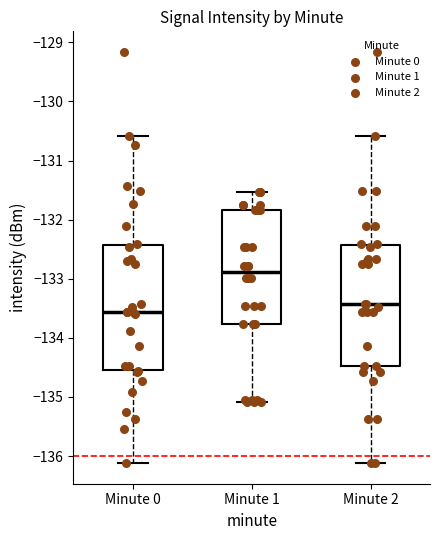

Reading left to right, read every box against the y-axis: the position of its median line, the range the box covers, and the ends of its whiskers. The values are not printed on the chart, so give them approximately, as read against the axis.

Minute 0: median -133.6, box -134.5 to -132.4, whiskers -136.1 to -130.6
Minute 1: median -132.9, box -133.8 to -131.8, whiskers -135.1 to -131.5
Minute 2: median -133.4, box -134.5 to -132.4, whiskers -136.1 to -130.6